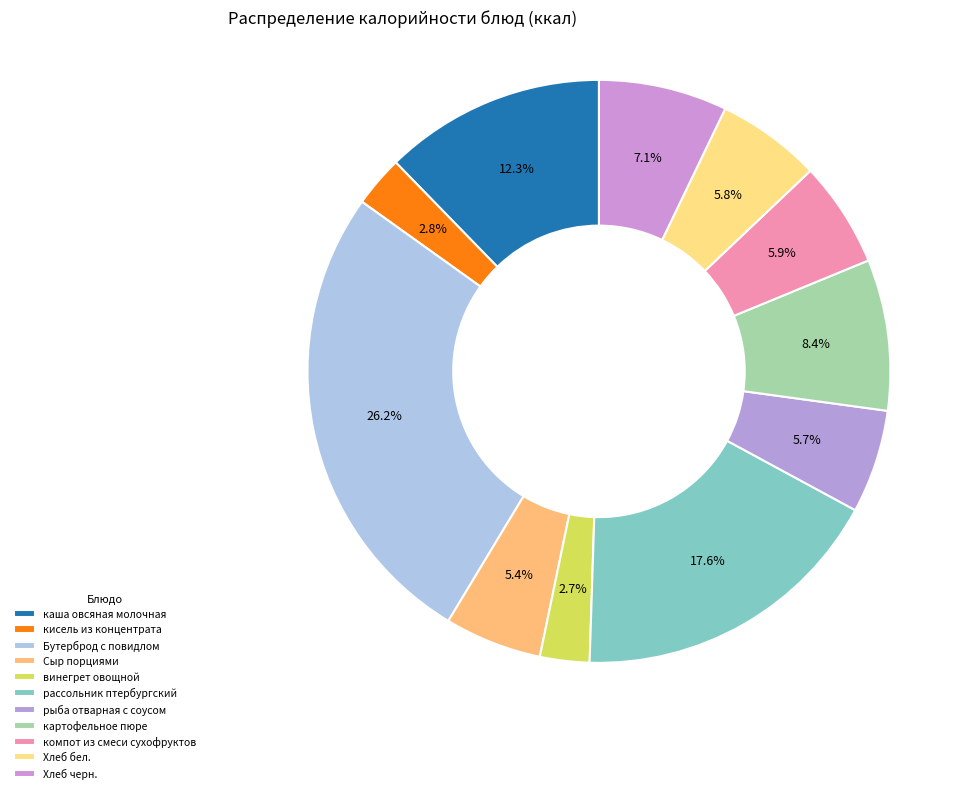

To the nearest percent, what is the average slice percentage?

9%